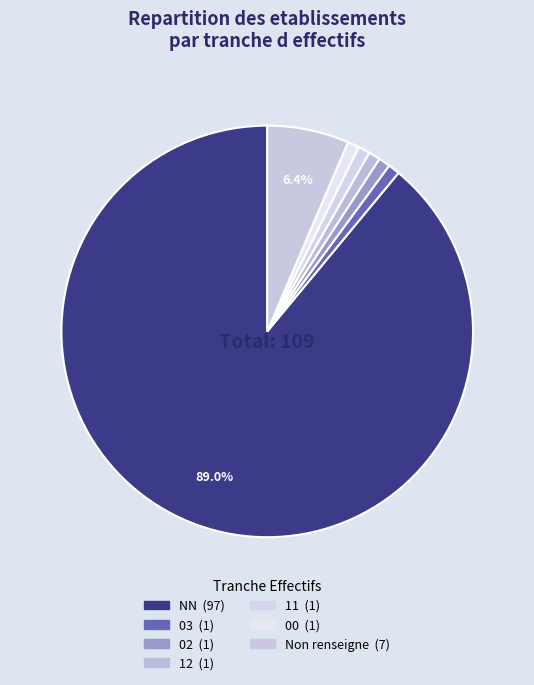

How many segments does this pie chart have?

7